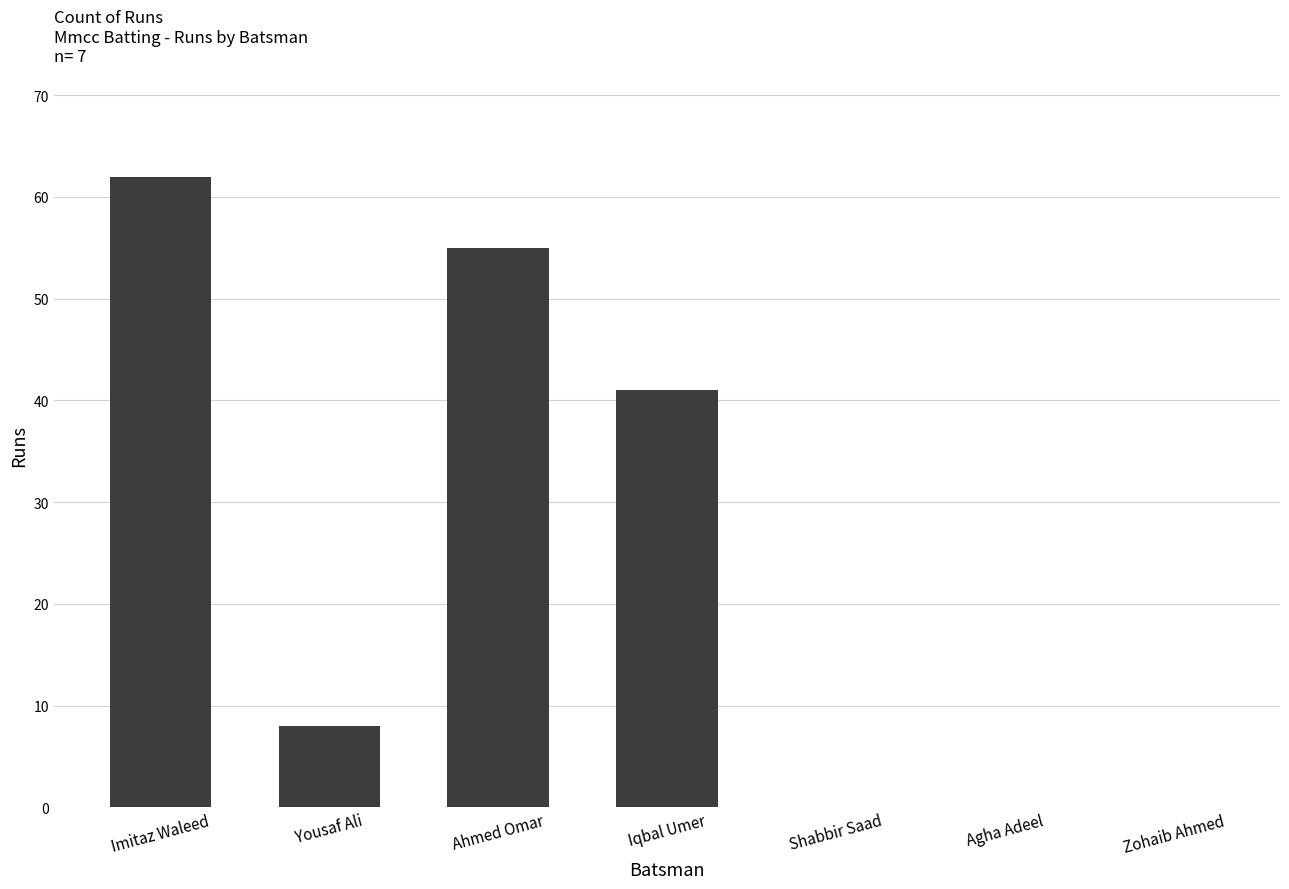

Does the chart contain stacked bars?

No